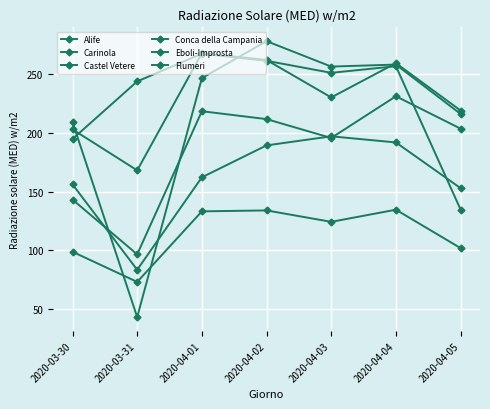

What is the difference between the Flumeri values at 2020-04-02 and 2020-04-01?

27.1